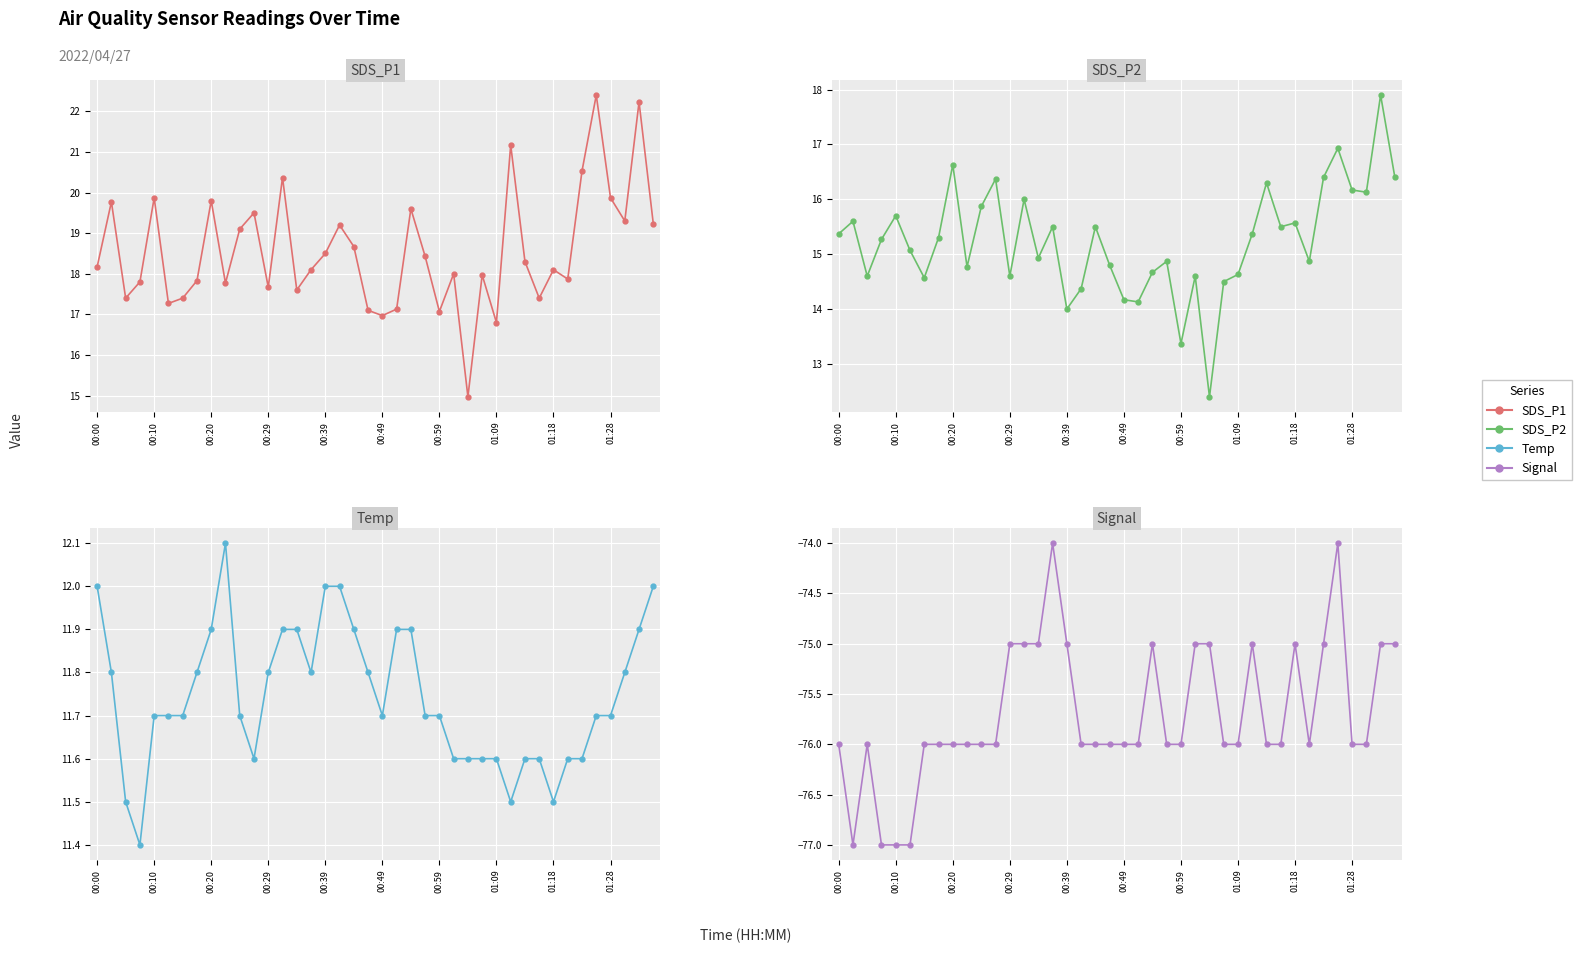

How many lines are shown in the chart?

4